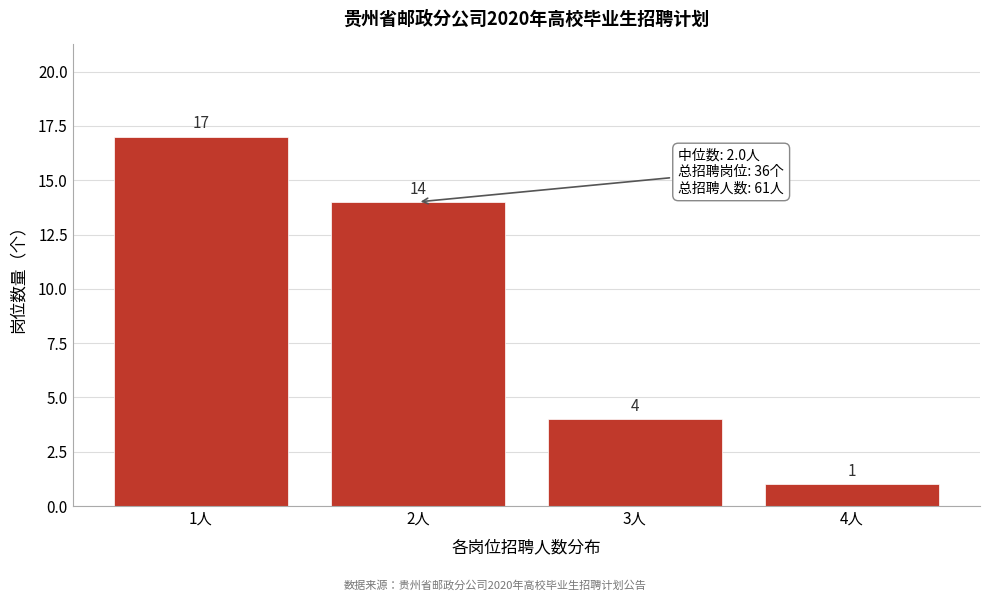

Reading left to right, what are all the values shown in this chart?

17	14	4	1